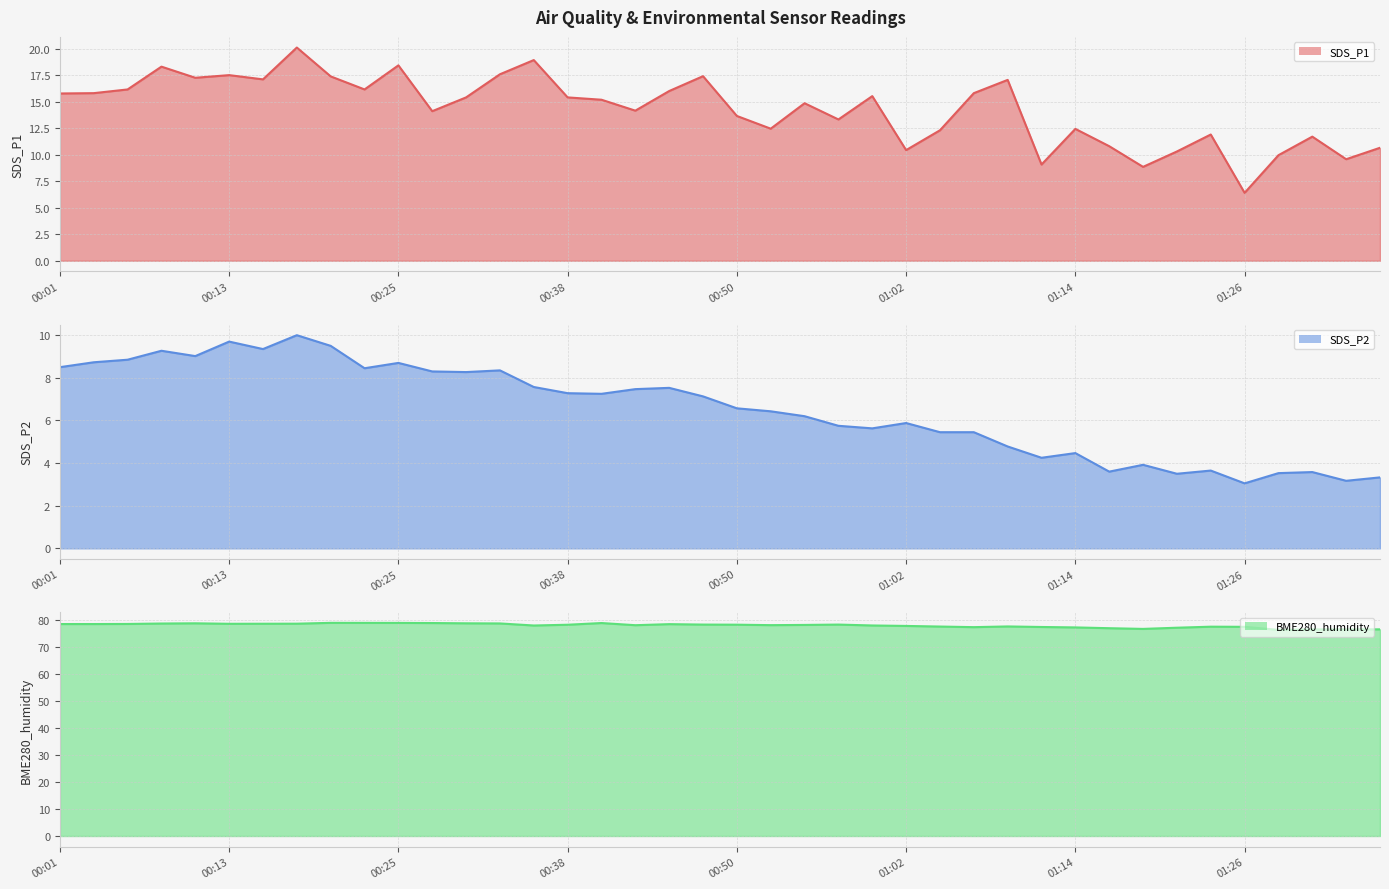

What position from the left is 01:33?

39